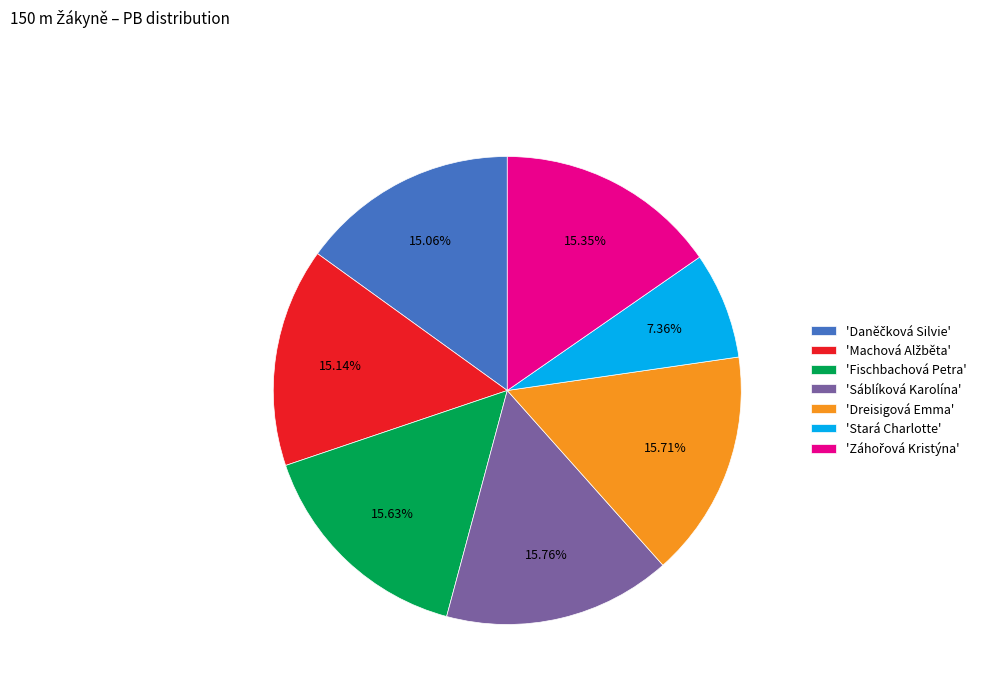

Do 'Stará Charlotte' and 'Sáblíková Karolína' together represent more than half of the pie?

No